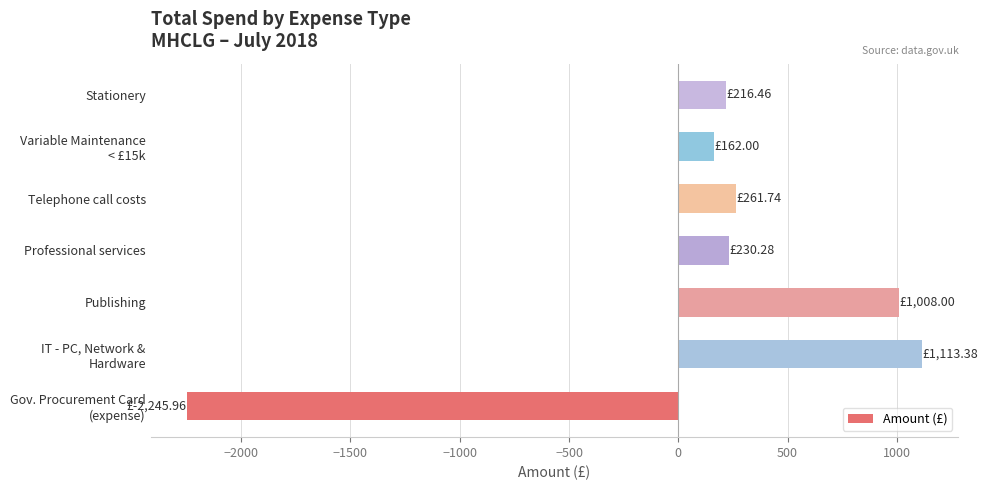

List the labels in order of value, smallest first.

Gov. Procurement Card
(expense), Variable Maintenance
< £15k, Stationery, Professional services, Telephone call costs, Publishing, IT - PC, Network &
Hardware